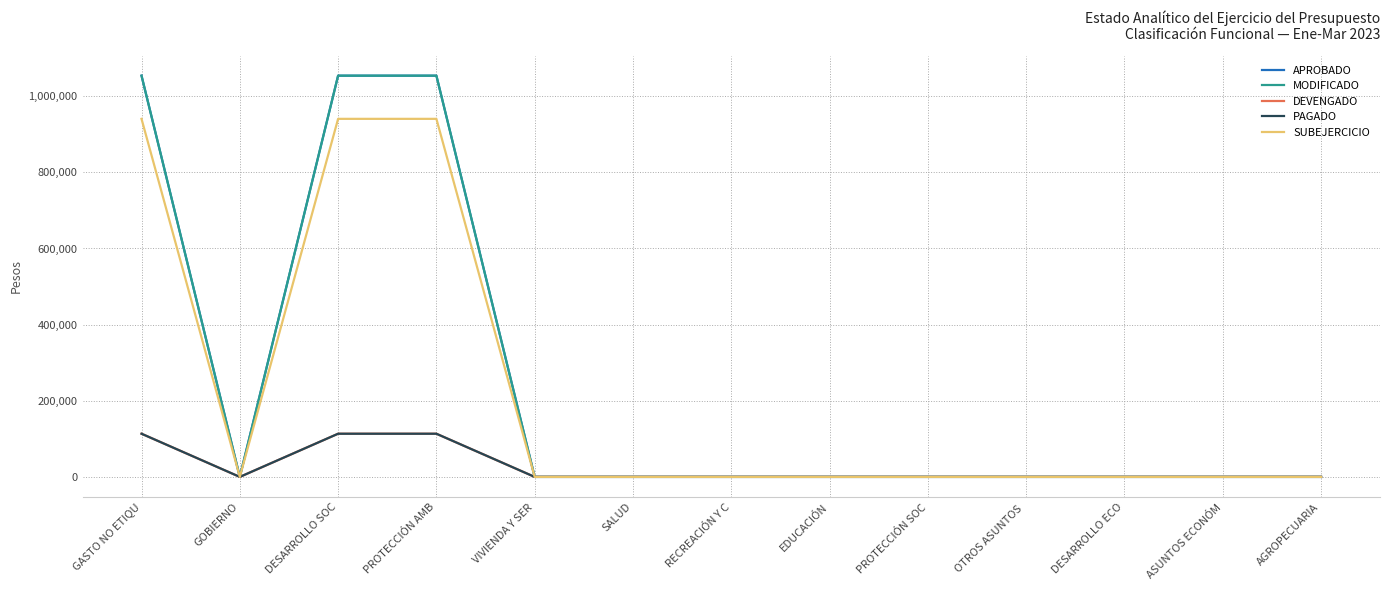

True or false: APROBADO has a value of 0.0 at OTROS ASUNTOS .

True